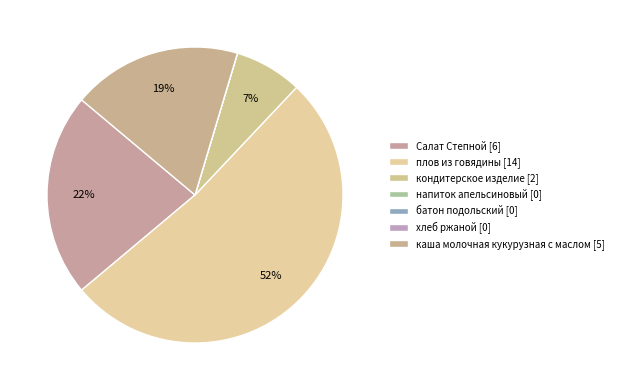

What is the change in value from Салат Степной to напиток апельсиновый?

-6